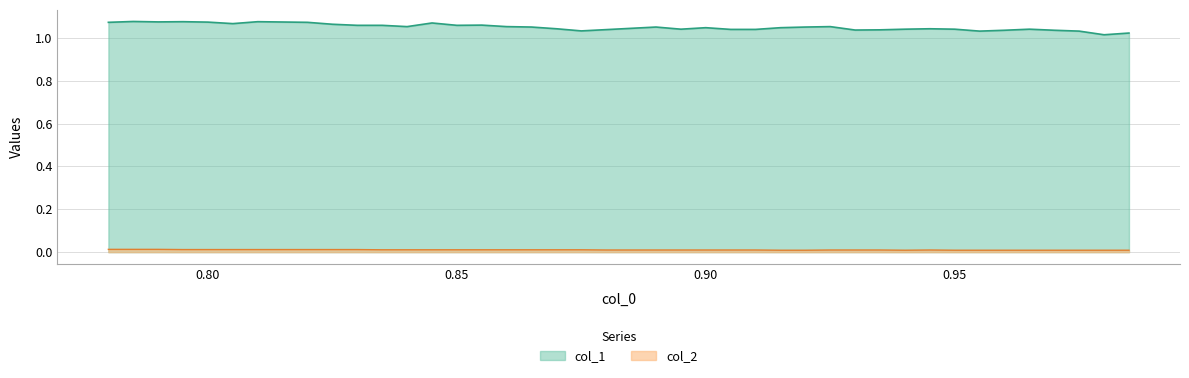

What are all the series names shown in the legend?

col_1, col_2